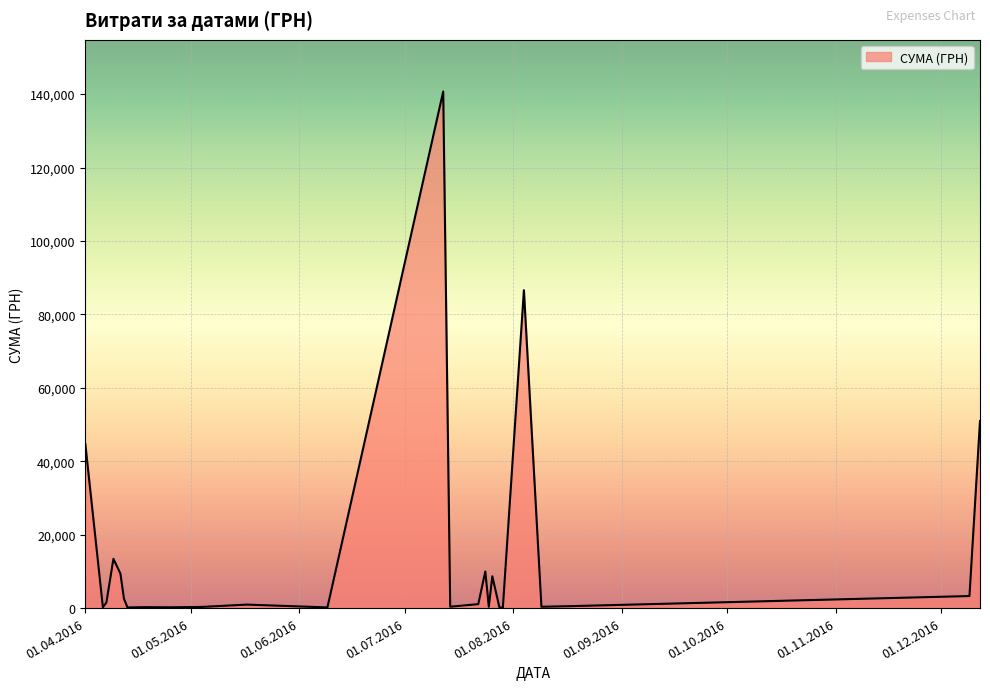

What is the maximum value shown in the chart?

140706.2